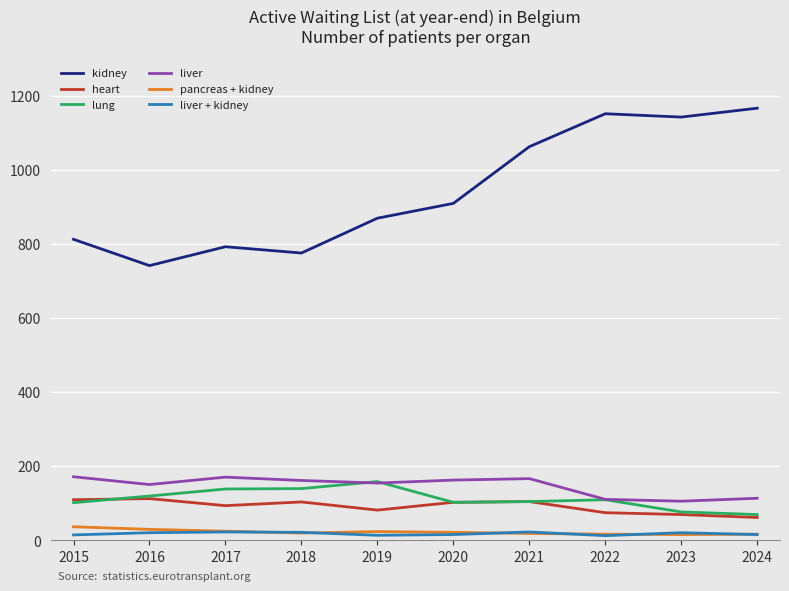

True or false: heart and liver + kidney cross at least once.

False